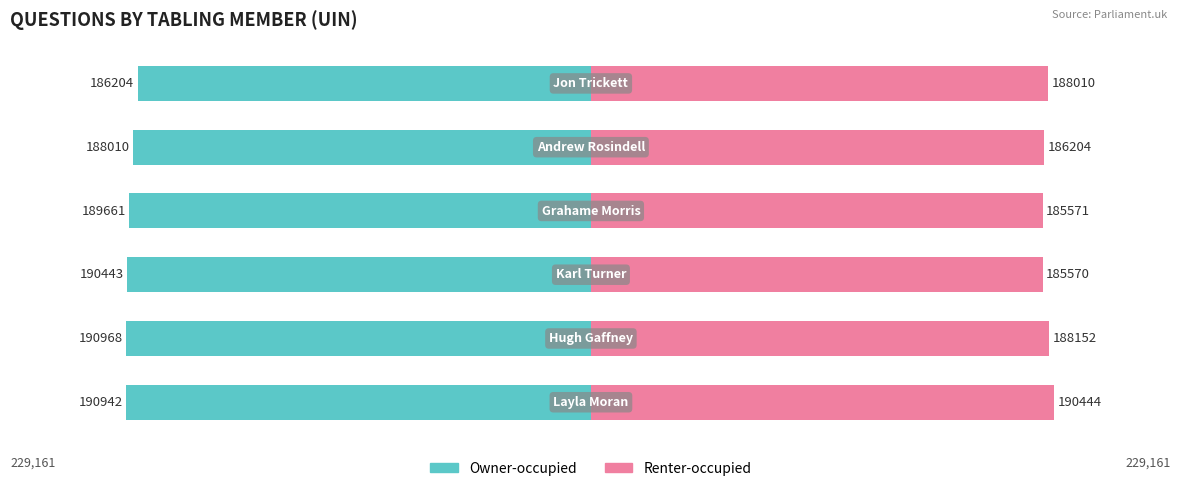

Reading left to right, what are all the values shown in this chart?

Owner-occupied: 0=-190942	1=-190968	2=-190443	3=-189661	4=-188010	5=-186204
Renter-occupied: 0=190444	1=188152	2=185570	3=185571	4=186204	5=188010